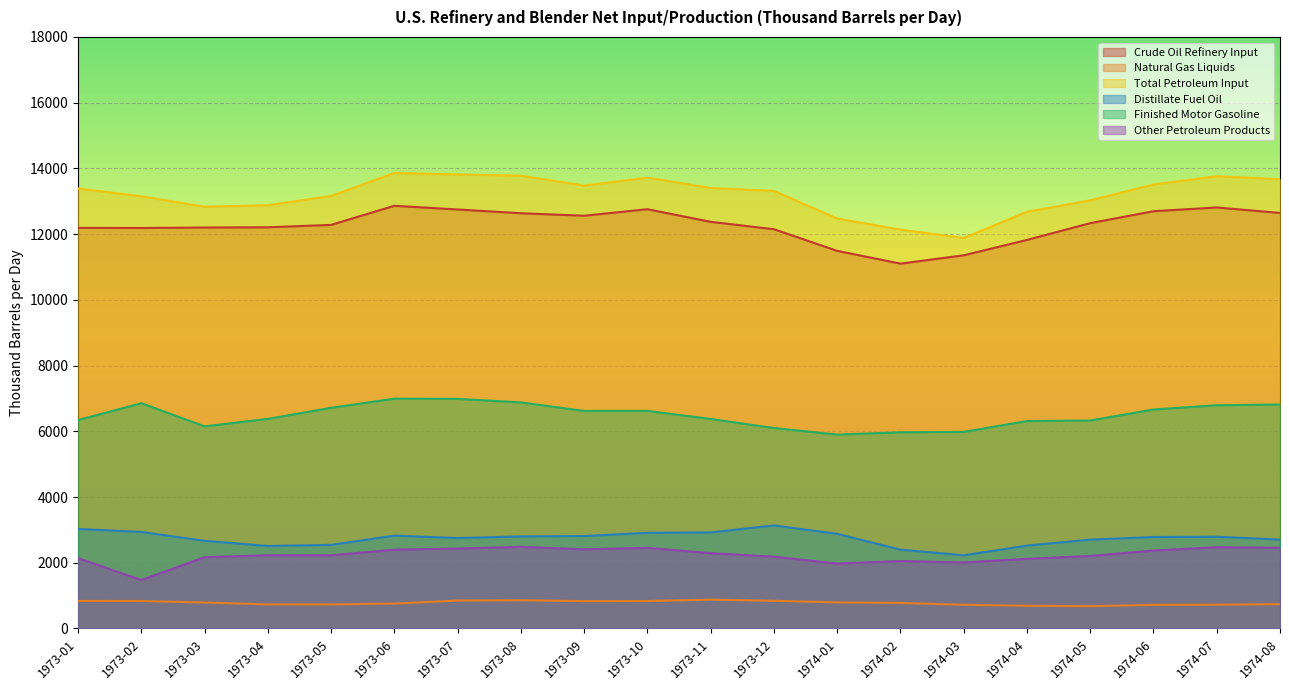

The Other Petroleum Products series shows 3469.3 at 1973-09. True or false?

False